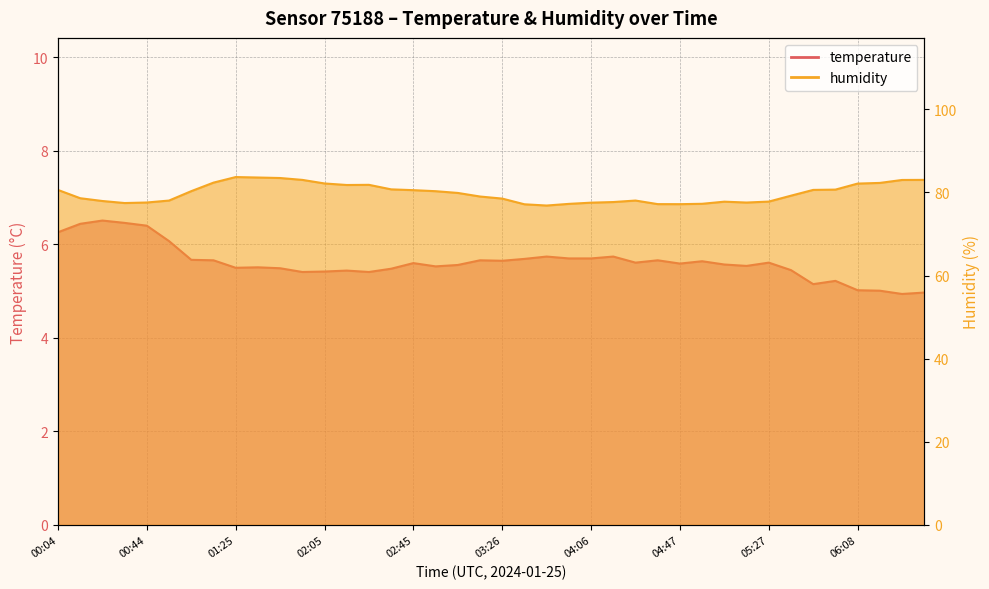

What value does the temperature series have at 06:18?

5.0